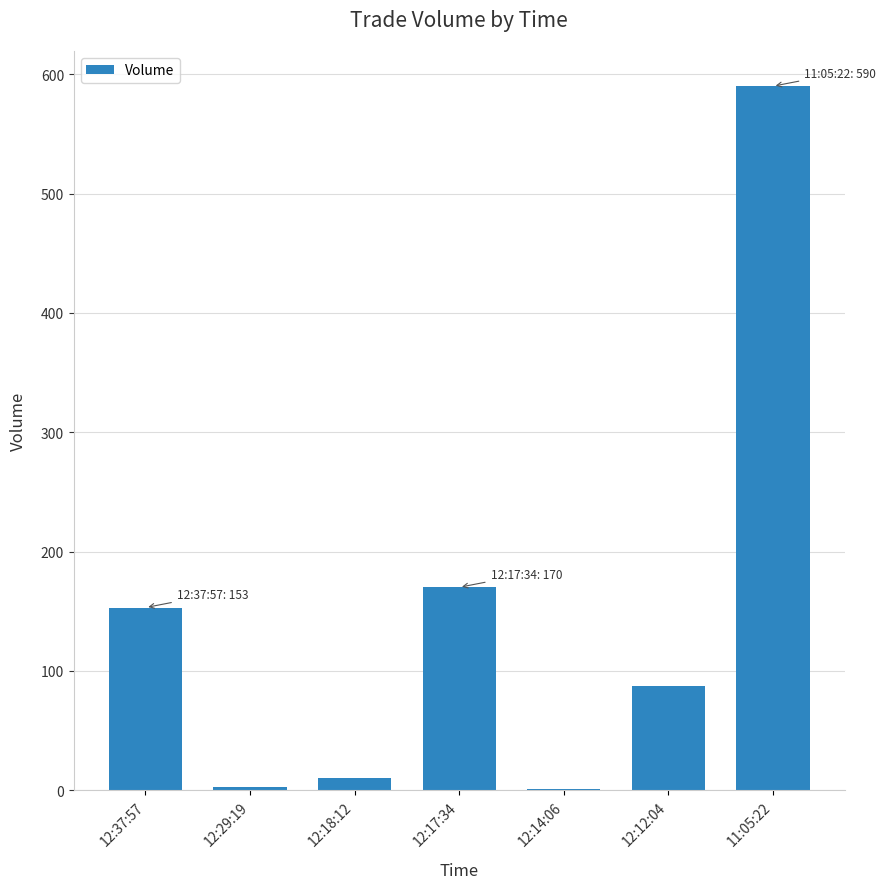

What is the sum of the values at 12:12:04 and 11:05:22?

677